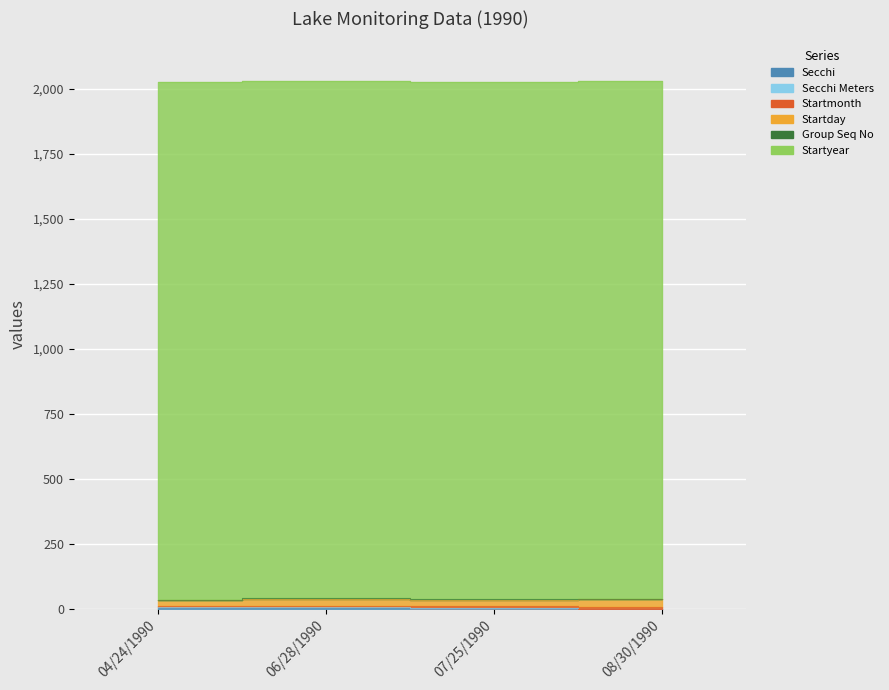

At how many categories does at least one series exceed 204?

4